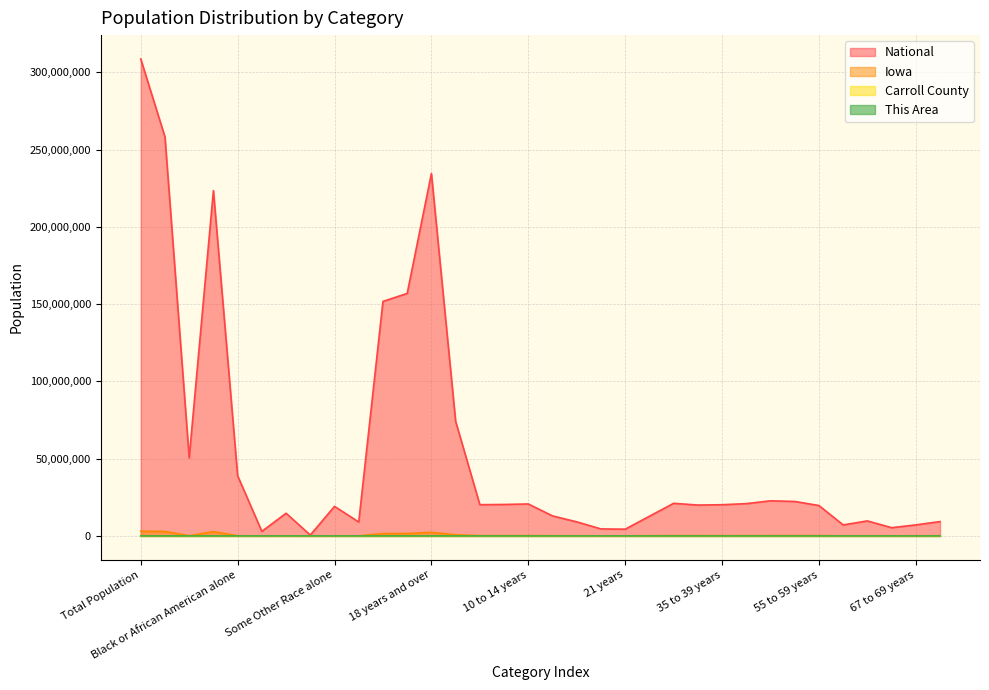

Is it true that Carroll County equals 5176 at Under 18 years?

True